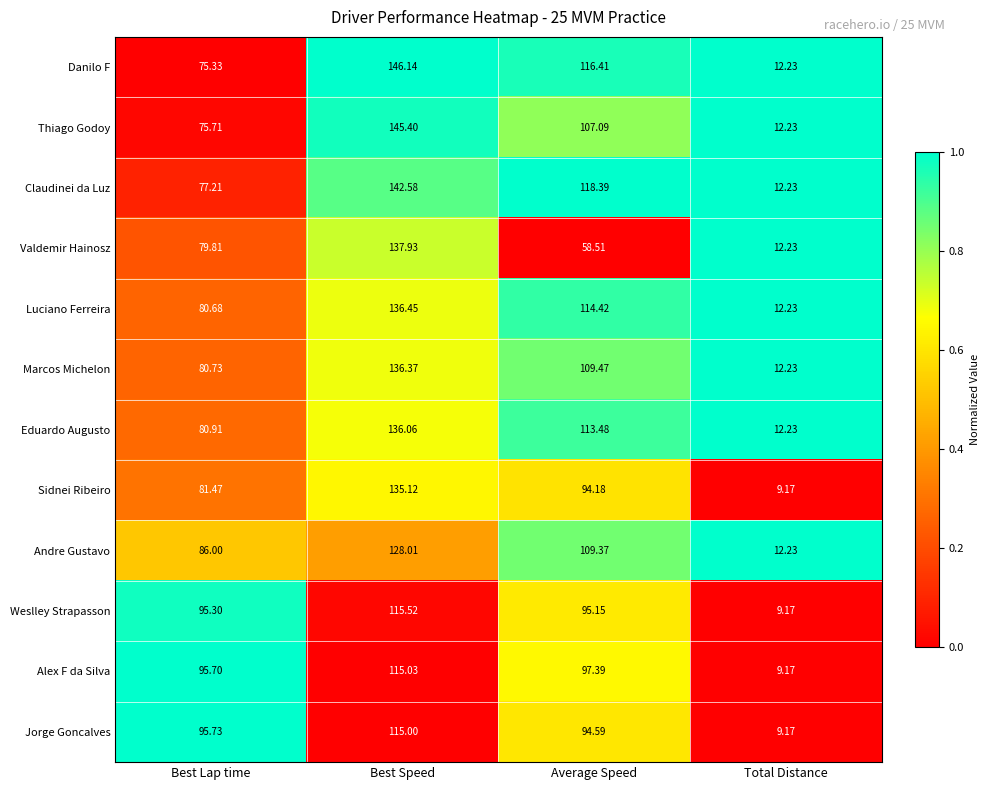

List the series in order of their peak value, highest first.

Danilo F, Thiago Godoy, Claudinei da Luz, Valdemir Hainosz, Luciano Ferreira, Marcos Michelon, Eduardo Augusto, Sidnei Ribeiro, Andre Gustavo, Weslley Strapasson, Alex F da Silva, Jorge Goncalves